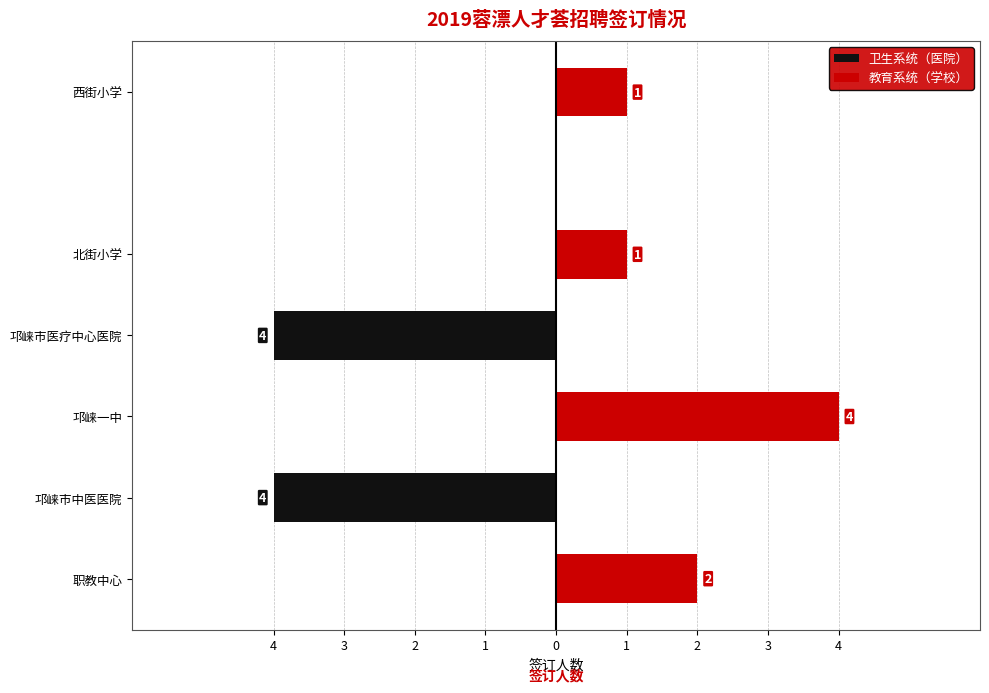

Reading left to right, extract all data points from this chart.

邛崃市中医医院=4	邛崃市医疗中心医院=4	职教中心=2	邛崃一中=4	北街小学=1	西街小学=1